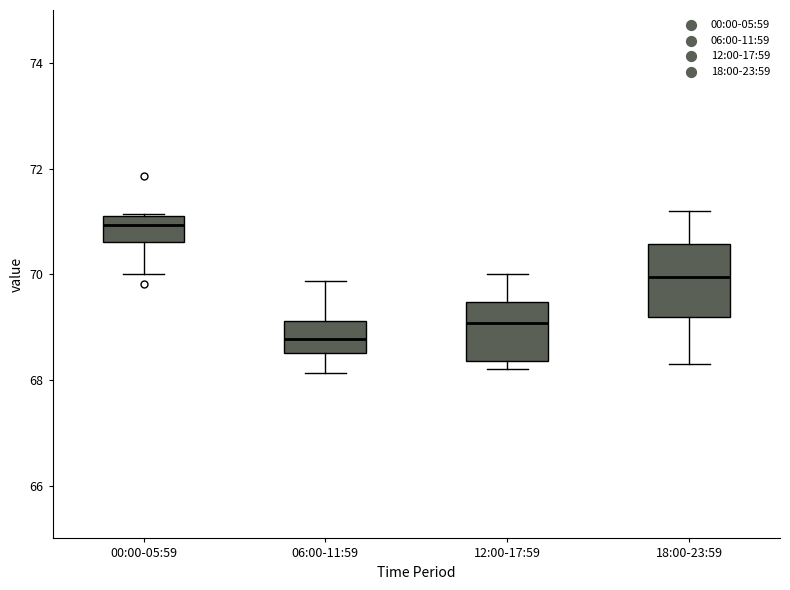

Comparing the boxes themselves (not the whiskers), which one is the tallest?

18:00-23:59